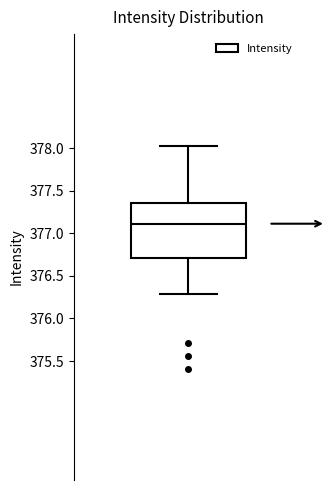

Read this box plot against the y-axis: the position of the median line, the range covered by the box, and the ends of both whiskers. The values are not printed on the chart, so give them approximately, as read against the axis.

median 377.10, box 376.70 to 377.35, whiskers 376.30 to 378.05